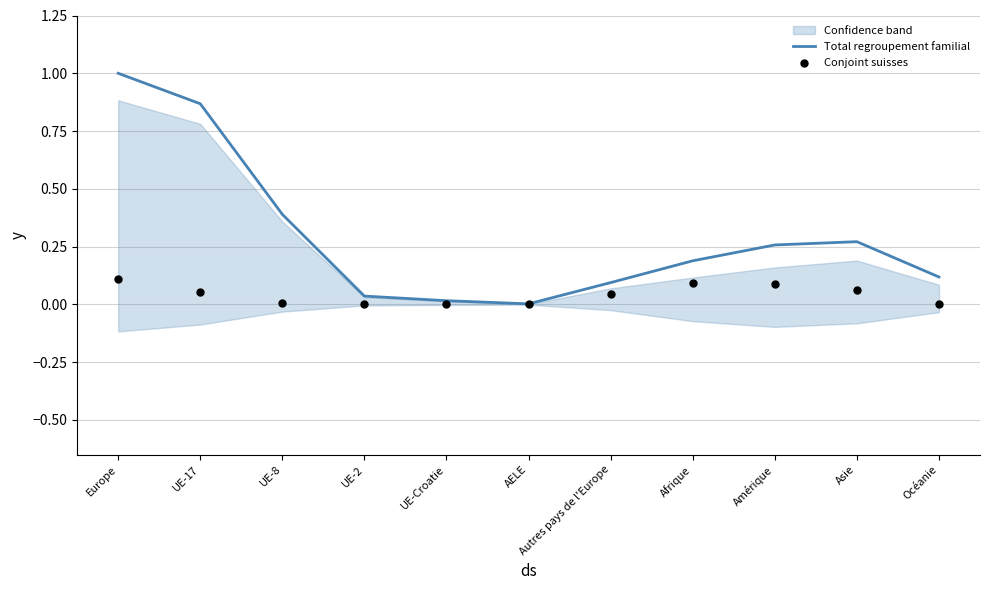

At how many categories does at least one series exceed 0?

11